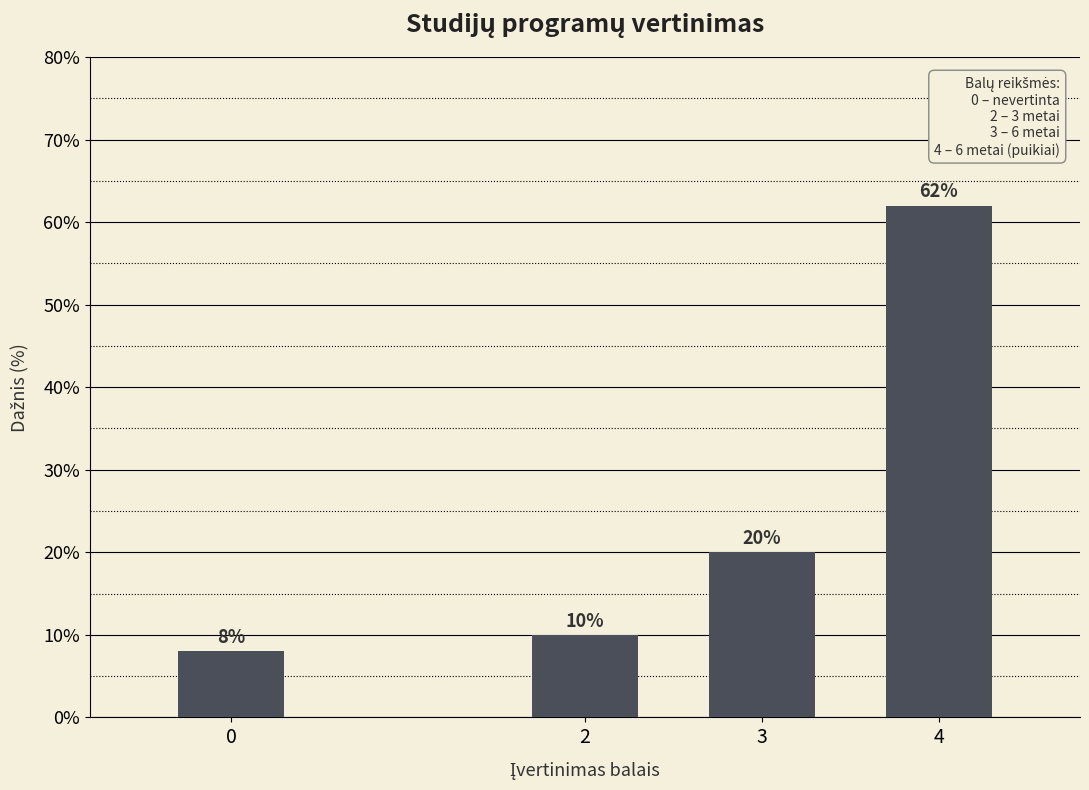

Reading left to right, transcribe all the data shown in this chart.

0=8	2=10	3=20	4=62